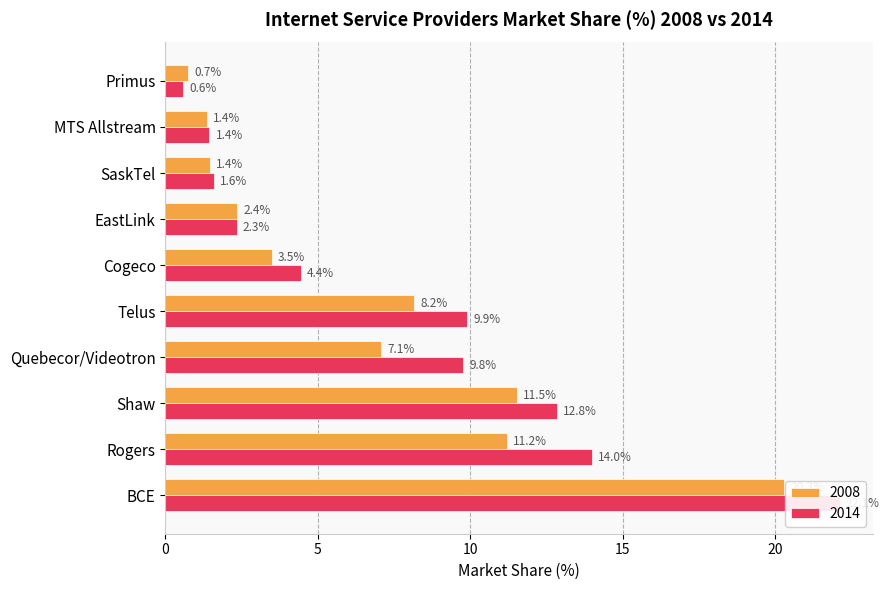

How many values in the 2014 series are below 9?

5